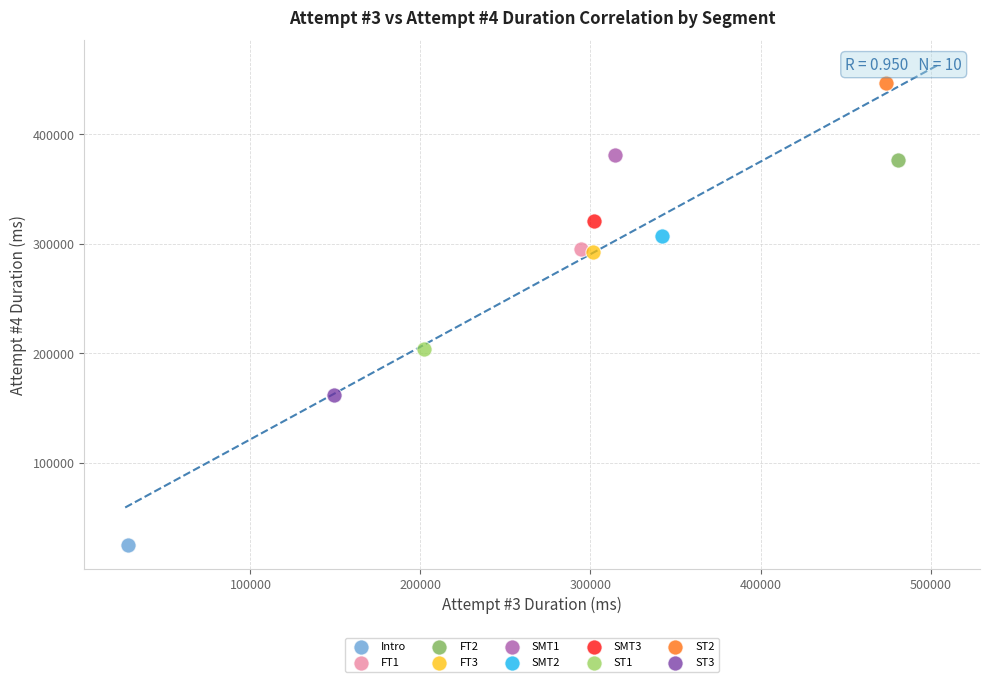

Which series reaches the maximum Y coordinate?

ST2